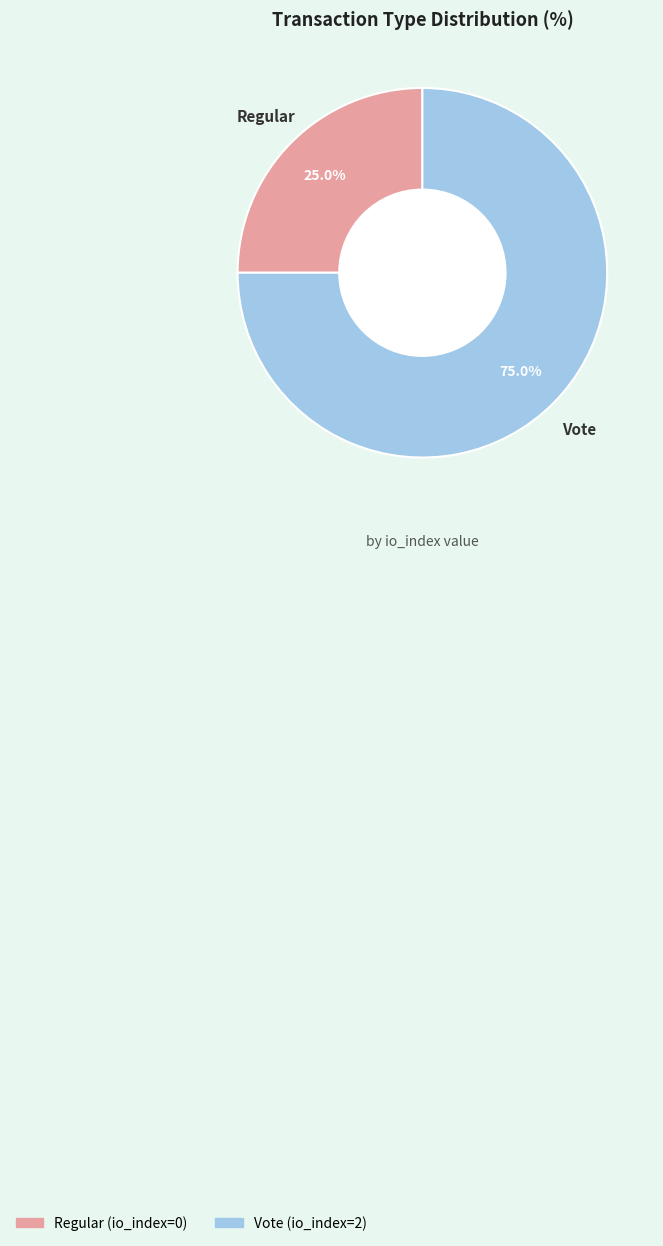

Combined, do Vote and Regular account for over 50%?

Yes